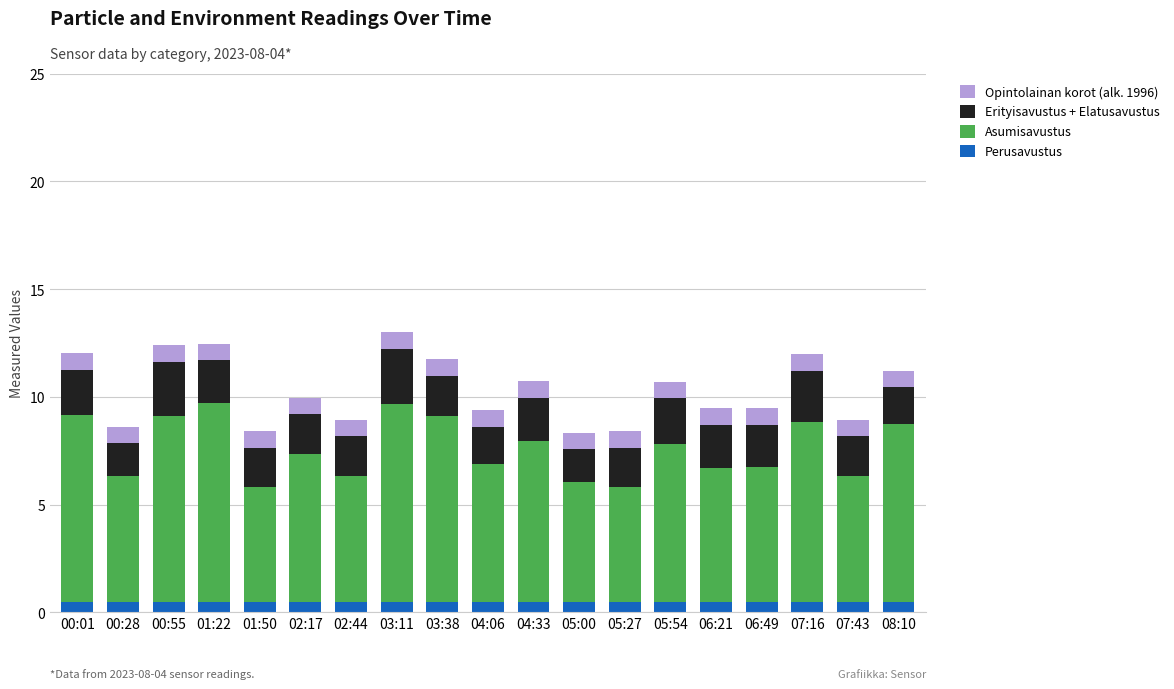

What is the sum of the Perusavustus values at 04:33 and 06:21?

1.0